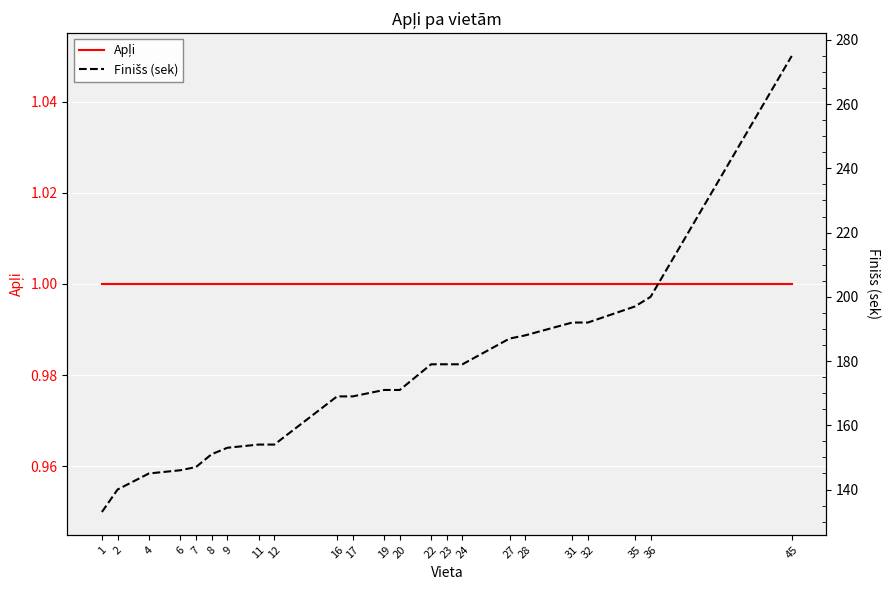

What is the difference between the maximum and minimum values in the Finišs (sek) series?

142